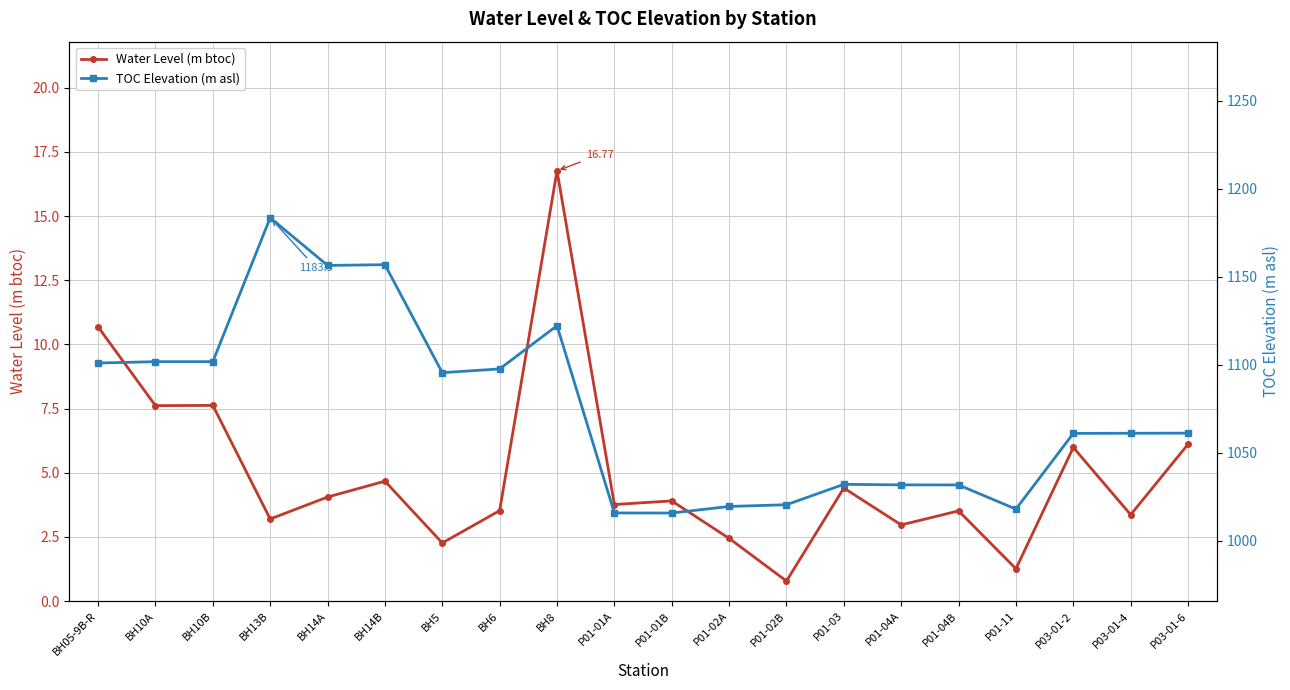

Rank the series by their maximum value, from lowest to highest.

Water Level (m btoc), TOC Elevation (m asl)